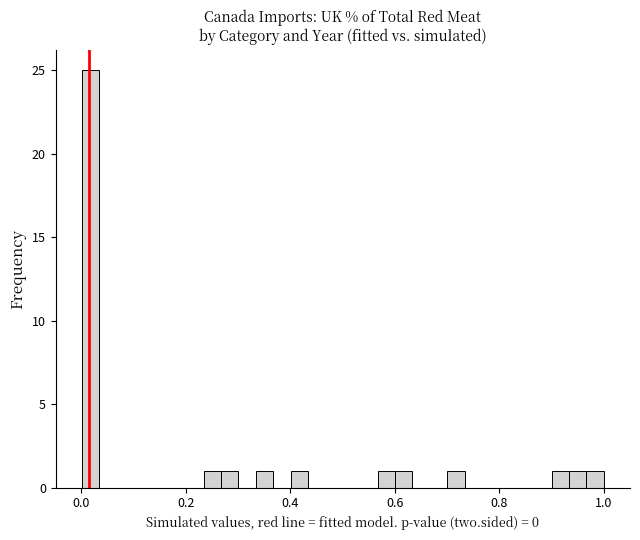

Read against the x-axis, roughly where is the centre of the tallest bar?

0.02